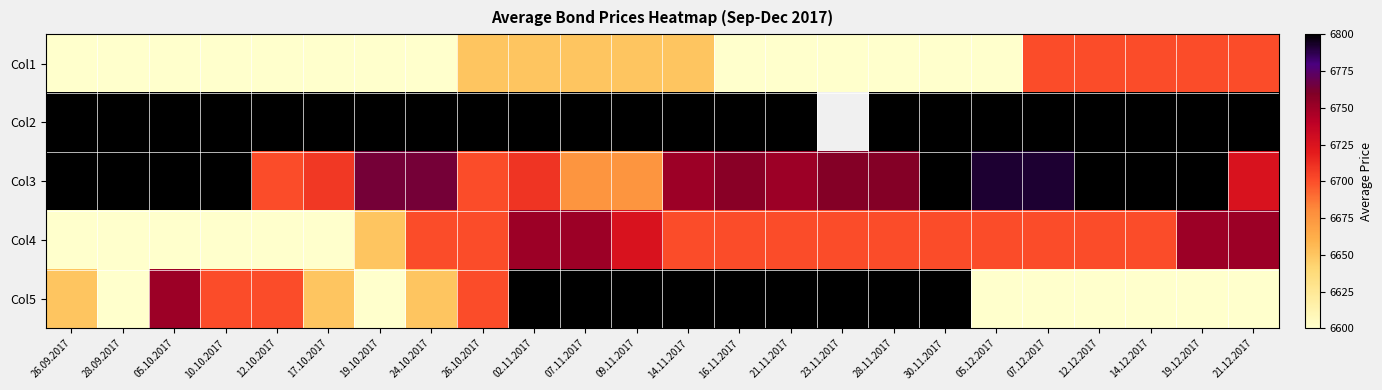

Between 21.11.2017 and 07.12.2017, which series saw the biggest shift?

Col5